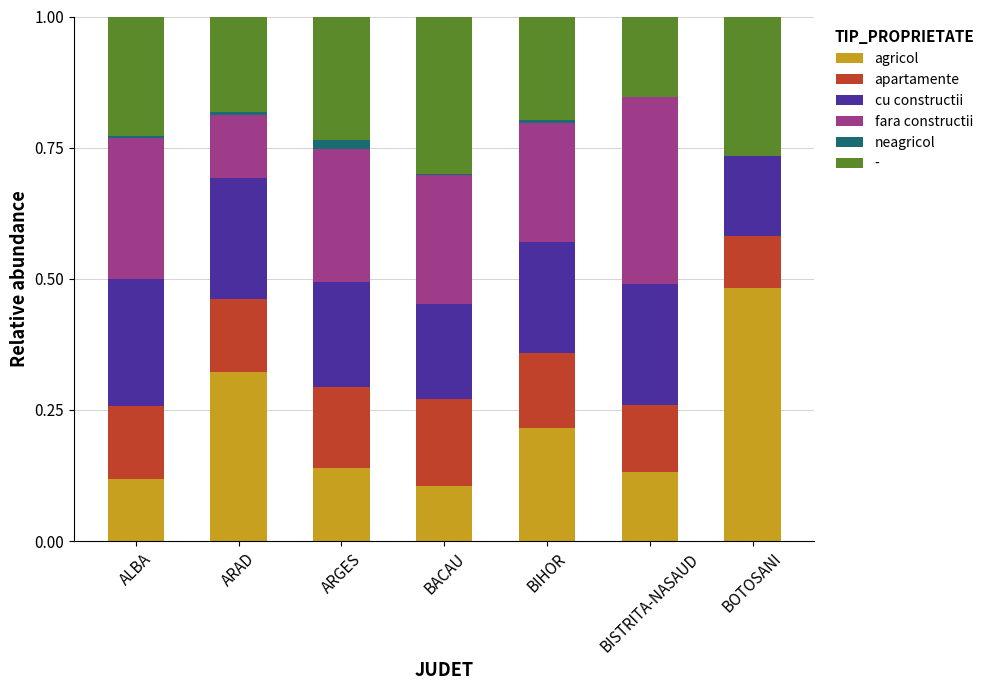

The value of agricol at ARGES is 0.2. True or false?

False